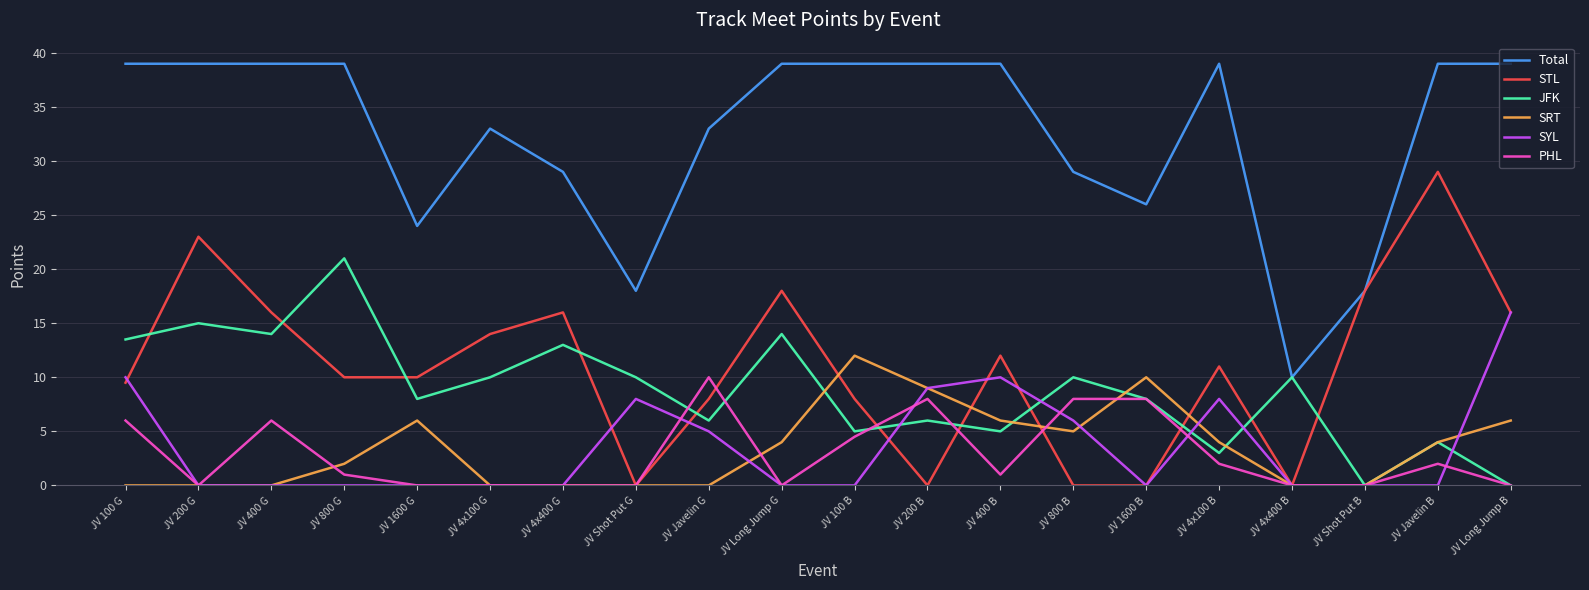

Between JV 800 G and JV Shot Put G, which series saw the biggest shift?

Total